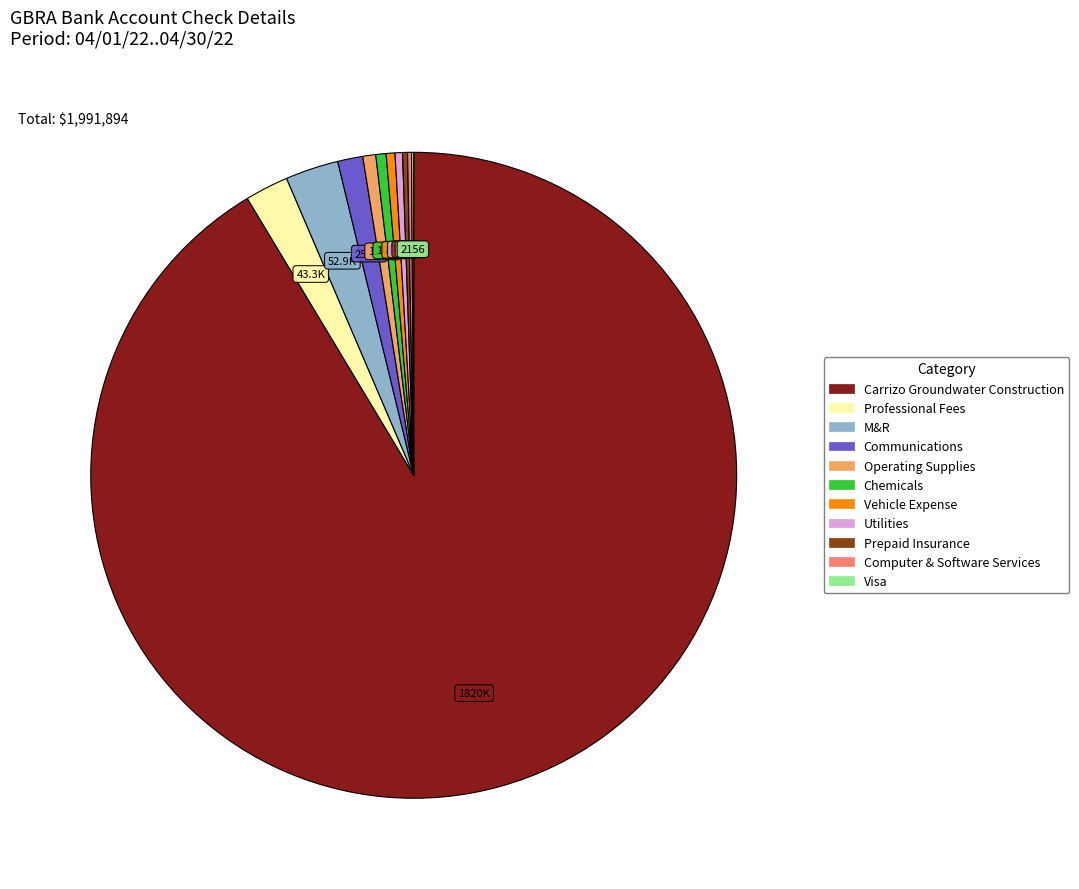

The Carrizo Groundwater Construction slice represents 99% of the pie. True or false?

False